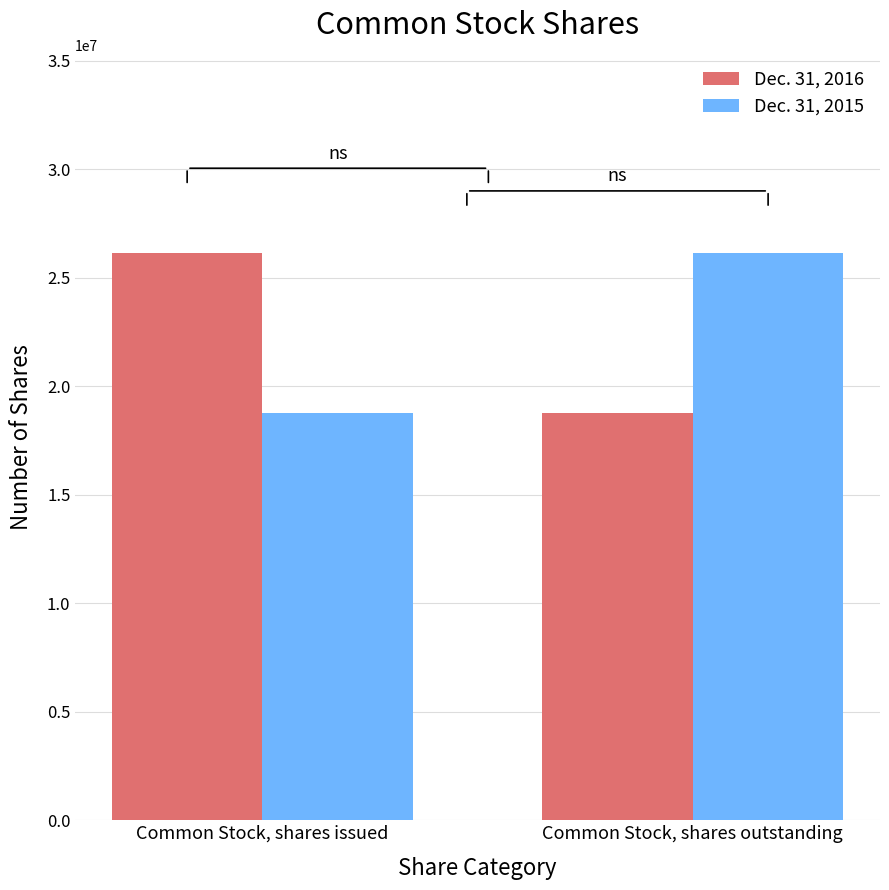

What is the sum of the Dec. 31, 2015 values at Common Stock, shares outstanding and Common Stock, shares issued?

44889321